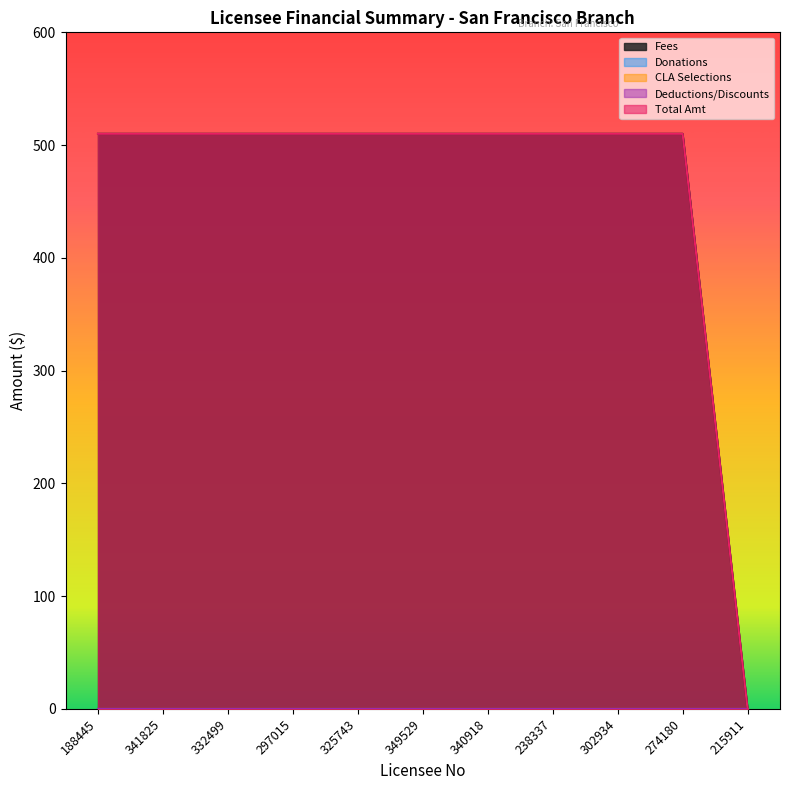

True or false: Donations and Deductions/Discounts intersect in this chart.

False